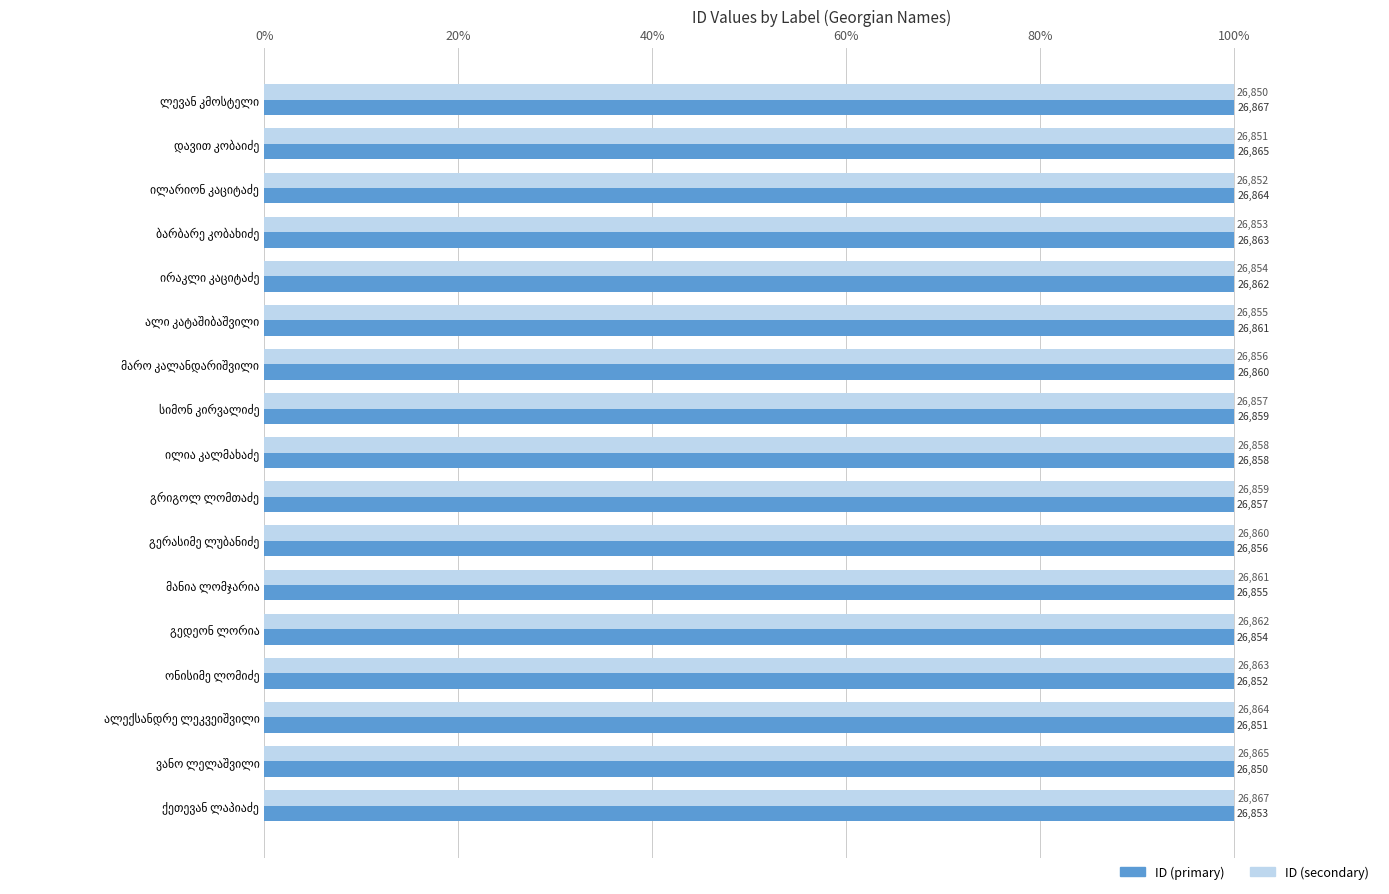

How many ID (secondary) values are between 99 and 100?

17